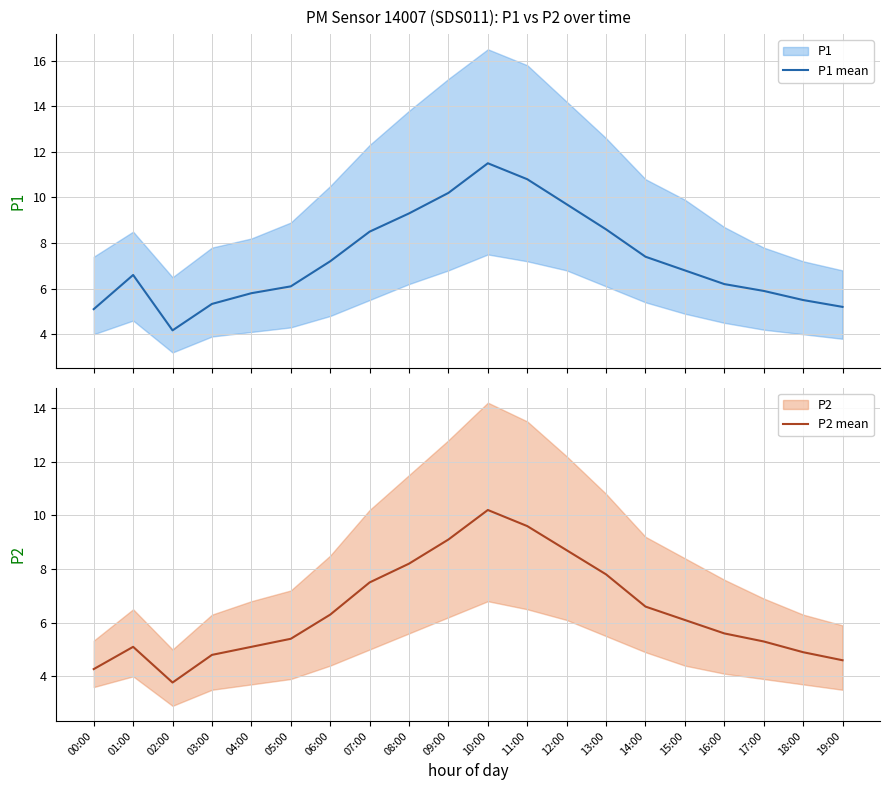

The value of P2 mean at 01:00 is 8.9. True or false?

False